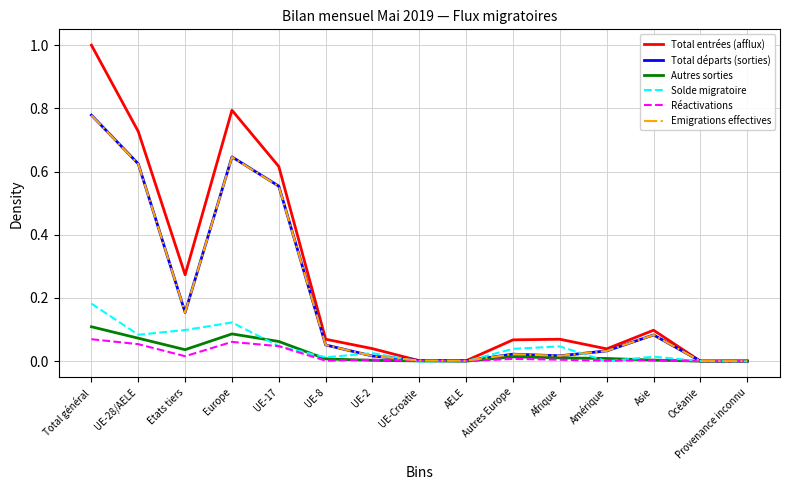

What are all the series names shown in the legend?

Total entrées (afflux), Total départs (sorties), Autres sorties, Solde migratoire, Réactivations, Emigrations effectives